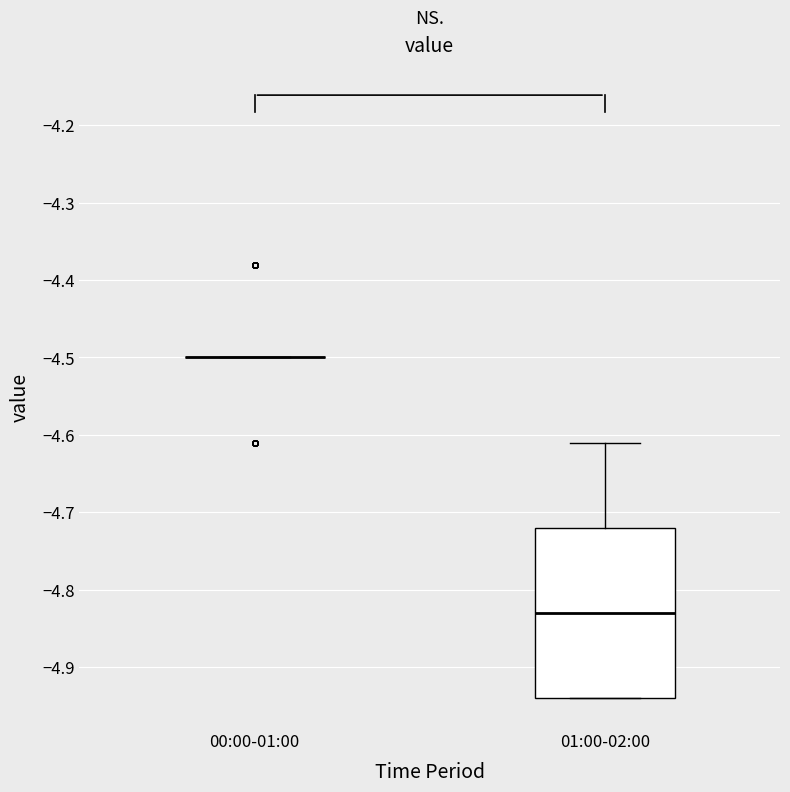

Comparing the boxes themselves (not the whiskers), which one is the tallest?

01:00-02:00